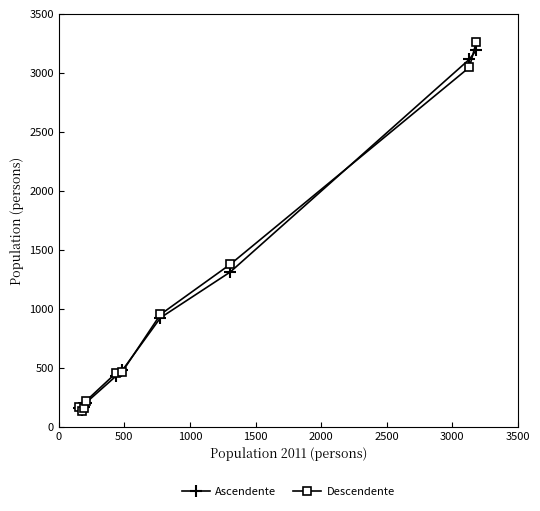

What is the maximum value for Ascendente?

3192